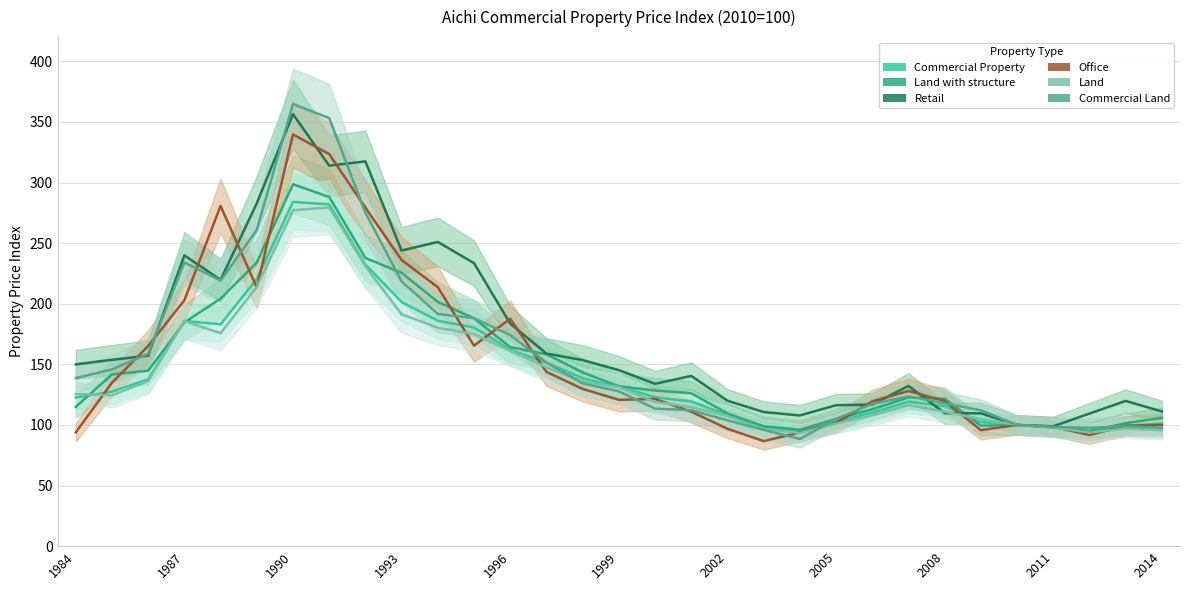

What is the sum of the Land with structure values at 19 and 25?

198.3